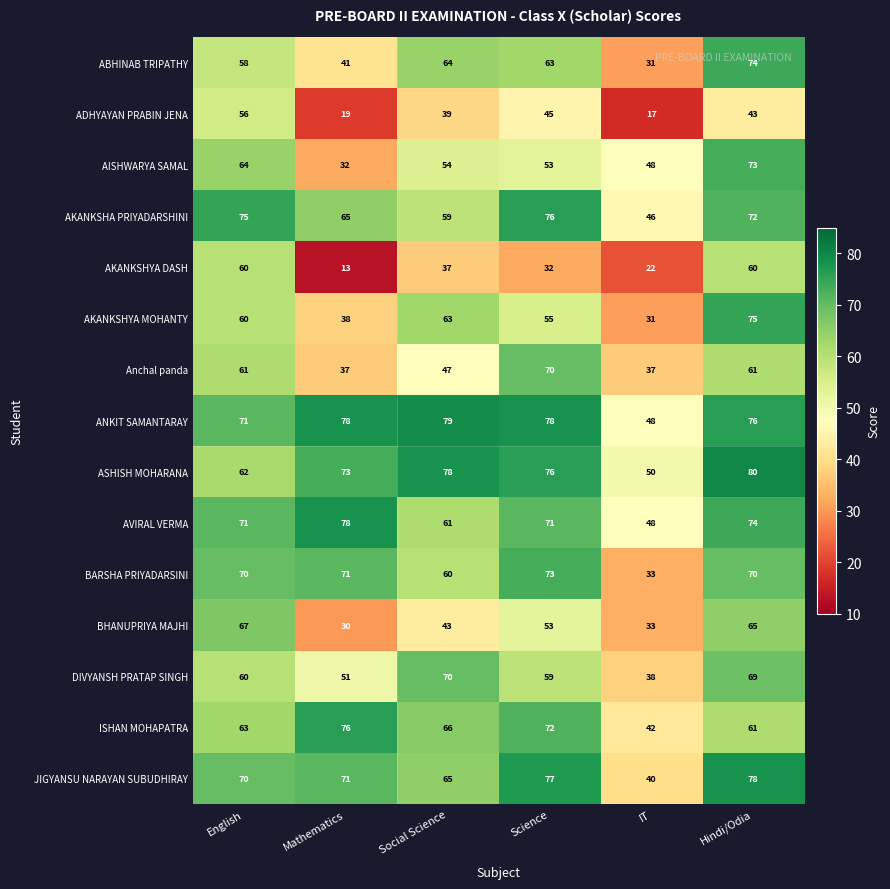

What is the sum of the ANKIT SAMANTARAY values at Science and English?

149